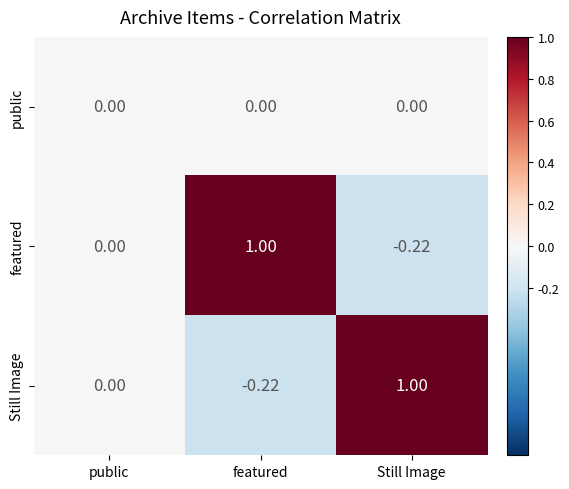

Is the value of public at public greater than the value of featured at featured?

No